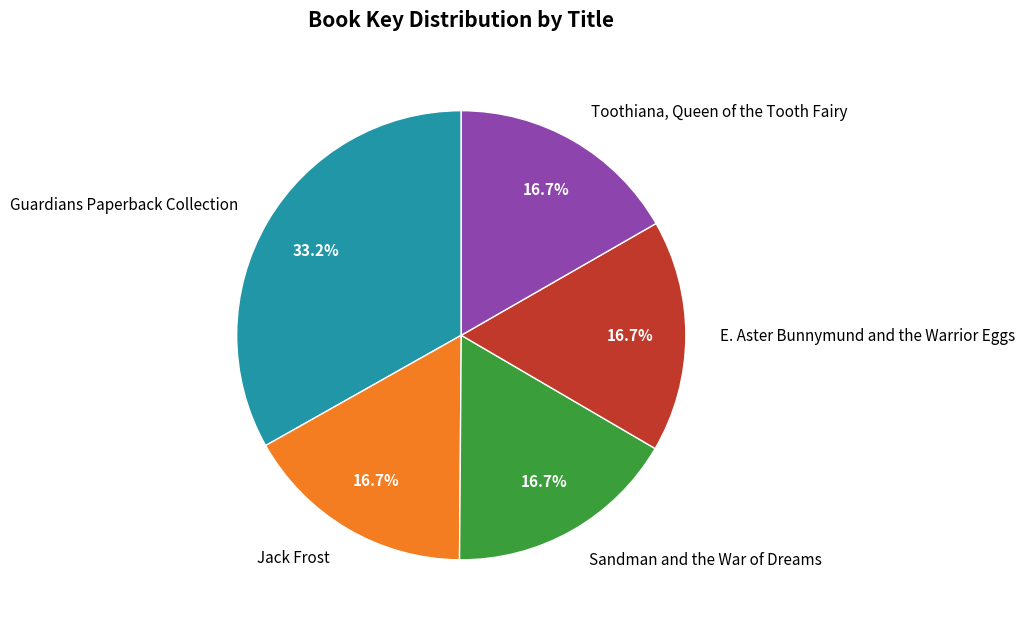

What is the largest slice in the pie chart?

Guardians Paperback Collection